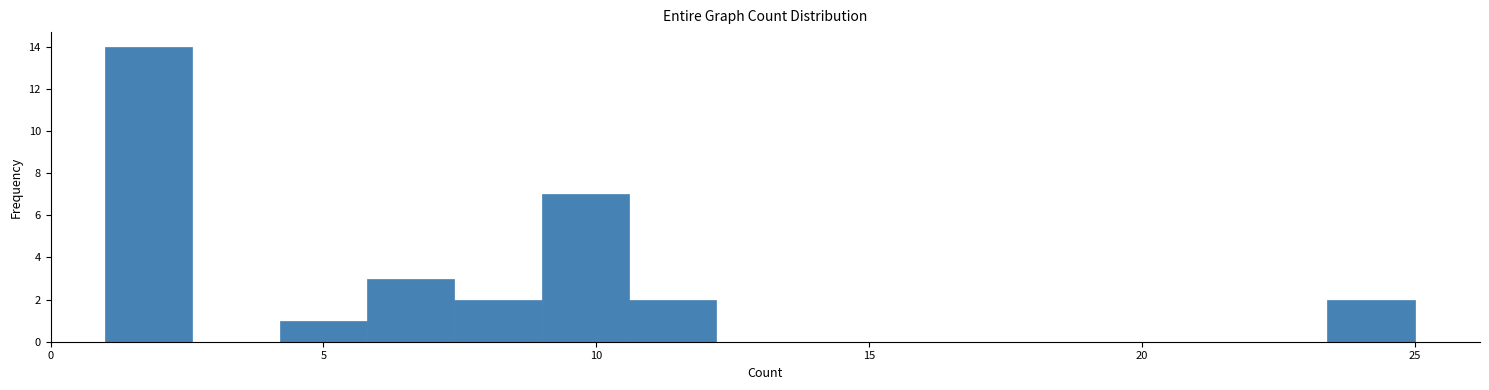

Read against the x-axis, roughly where is the centre of the tallest bar?

2.0